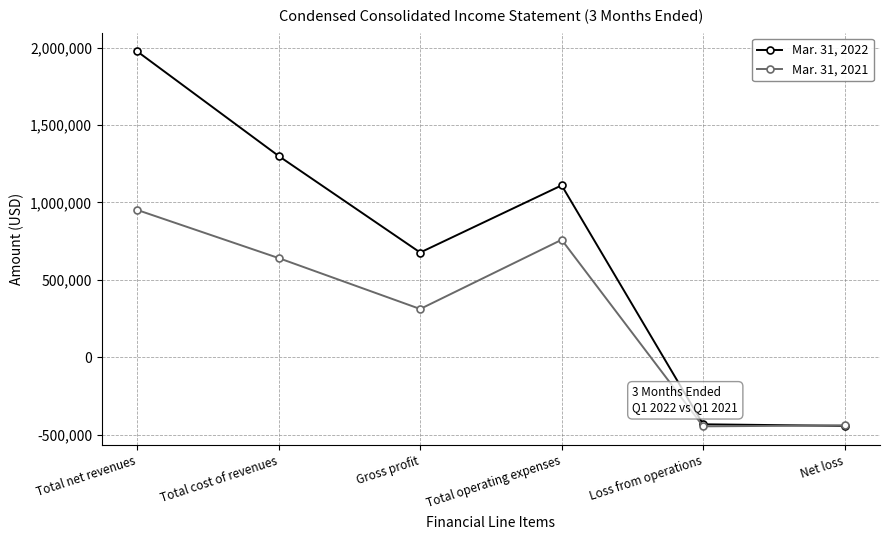

Which series changed the most between Total net revenues and Loss from operations?

Mar. 31, 2022